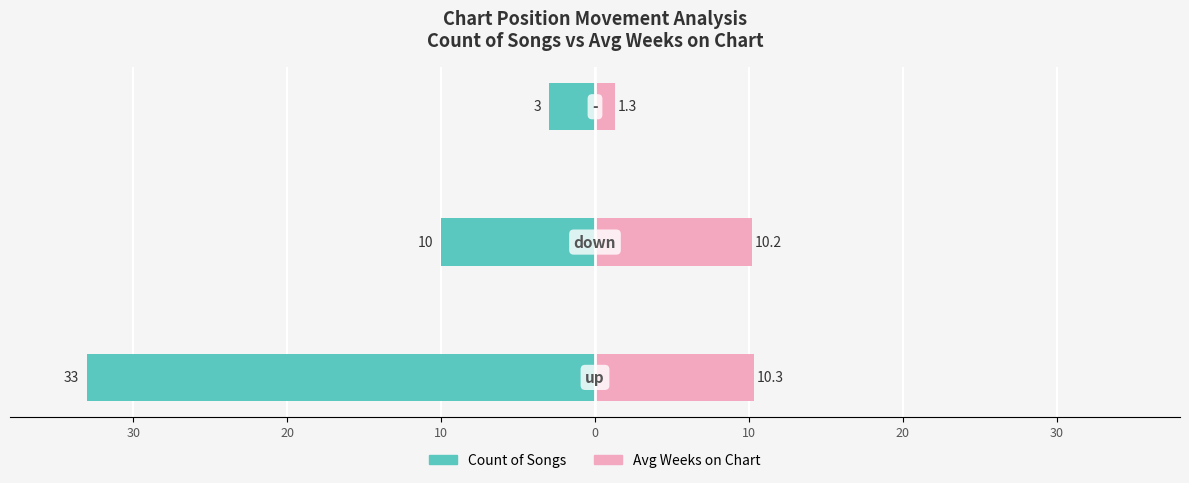

How many distinct data groups are displayed?

2